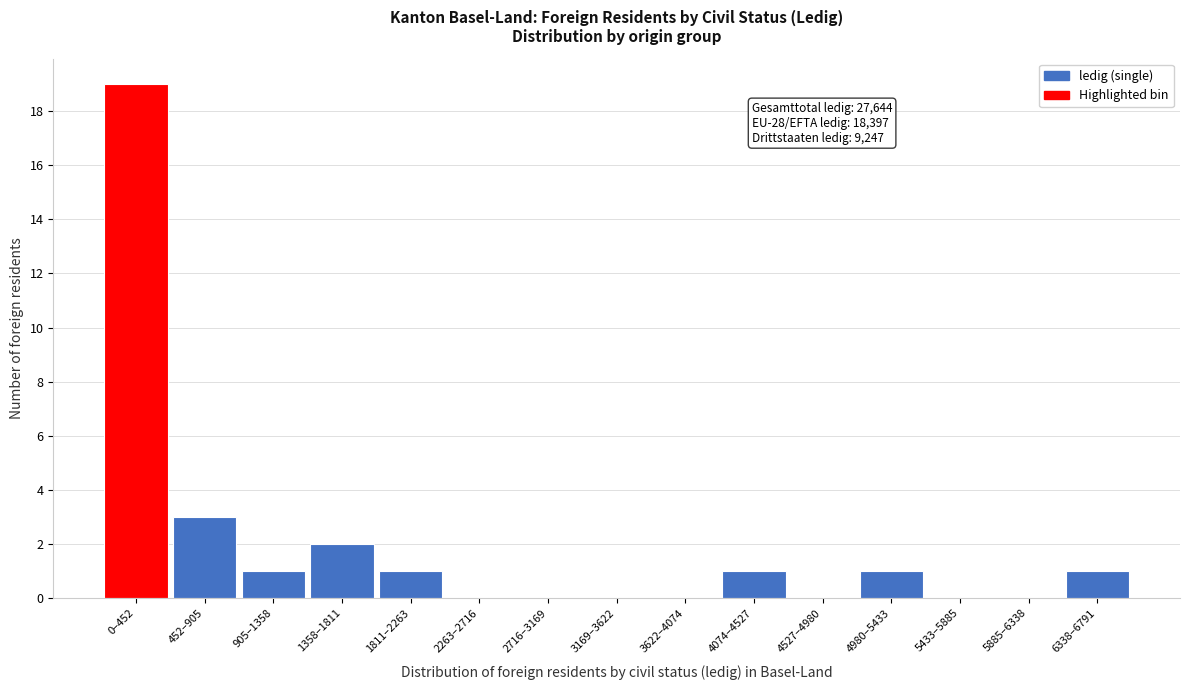

Reading left to right, extract all data points from this chart.

0–452=19	452–905=3	905–1358=1	1358–1811=2	1811–2263=1	2263–2716=0	2716–3169=0	3169–3622=0	3622–4074=0	4074–4527=1	4527–4980=0	4980–5433=1	5433–5885=0	5885–6338=0	6338–6791=1